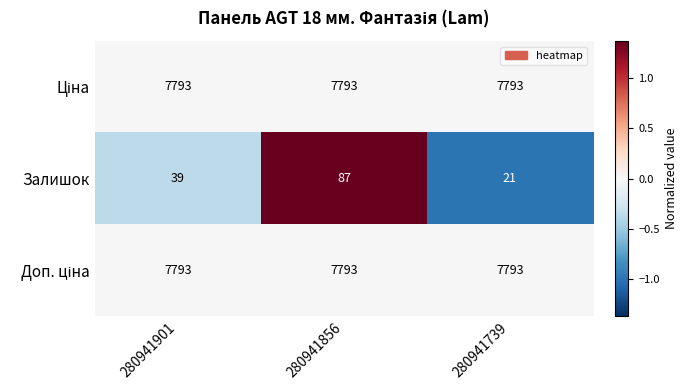

At which category is the sum across all series the highest?

280941856